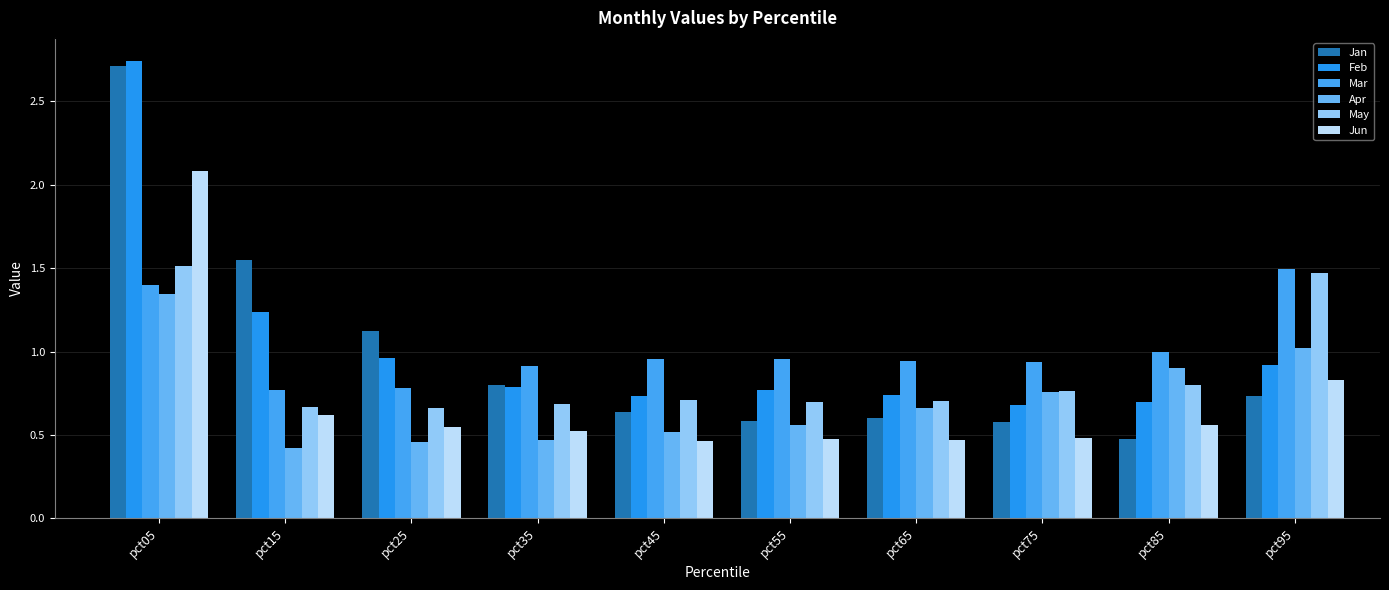

What is the difference between the maximum and second lowest values in the Jun series?

1.6